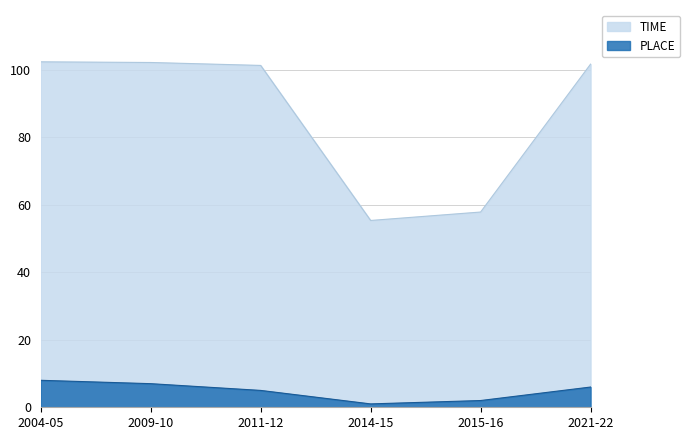

Which series changed the most between 2004-05 and 2009-10?

PLACE